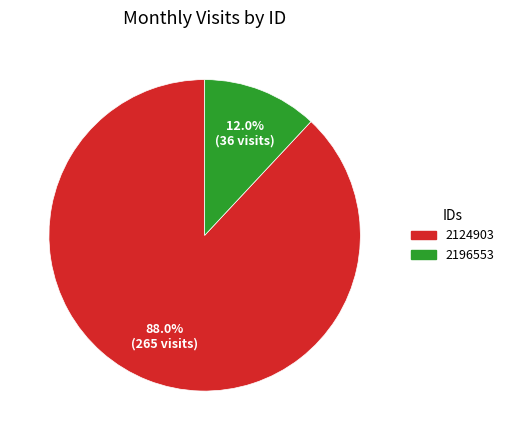

What percentage is the 2196553 slice, to the nearest percent?

12%